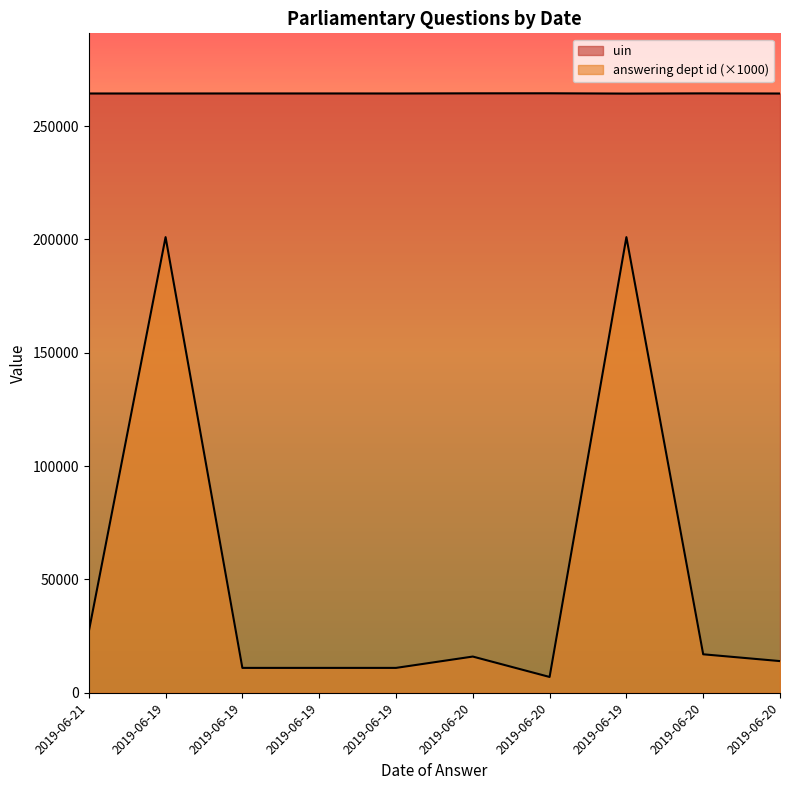

At 2019-06-19, list the series in order from smallest to largest.

answering dept id, uin